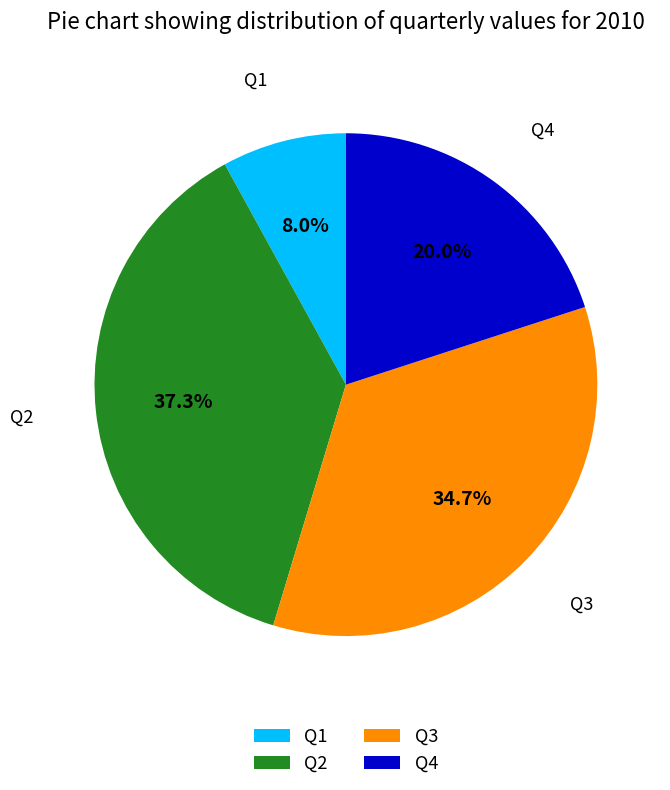

True or false: Q4 accounts for 20% of the total.

True